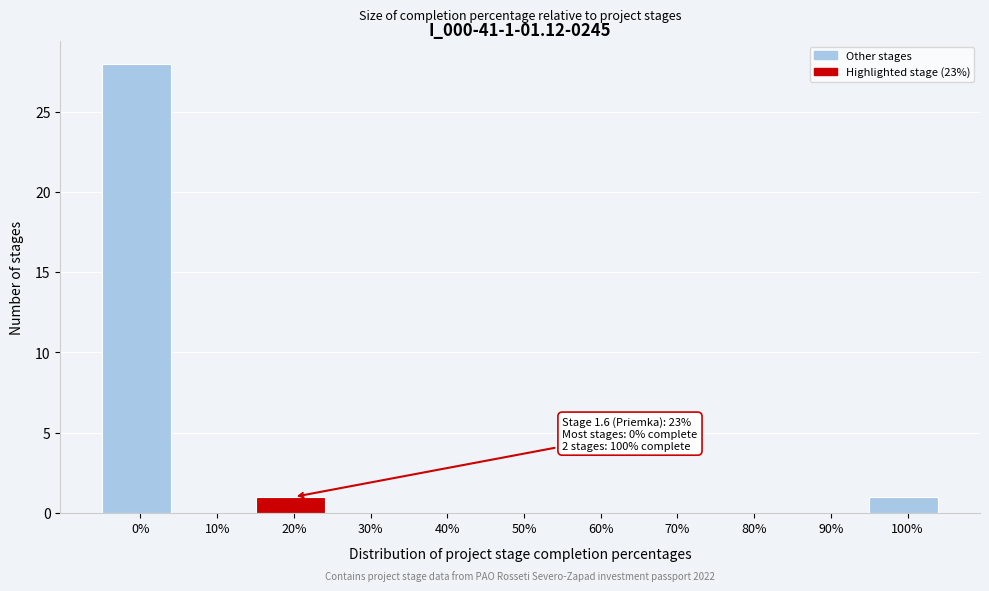

Reading left to right, what are all the values shown in this chart?

0%=28	10%=0	20%=1	30%=0	40%=0	50%=0	60%=0	70%=0	80%=0	90%=0	100%=1